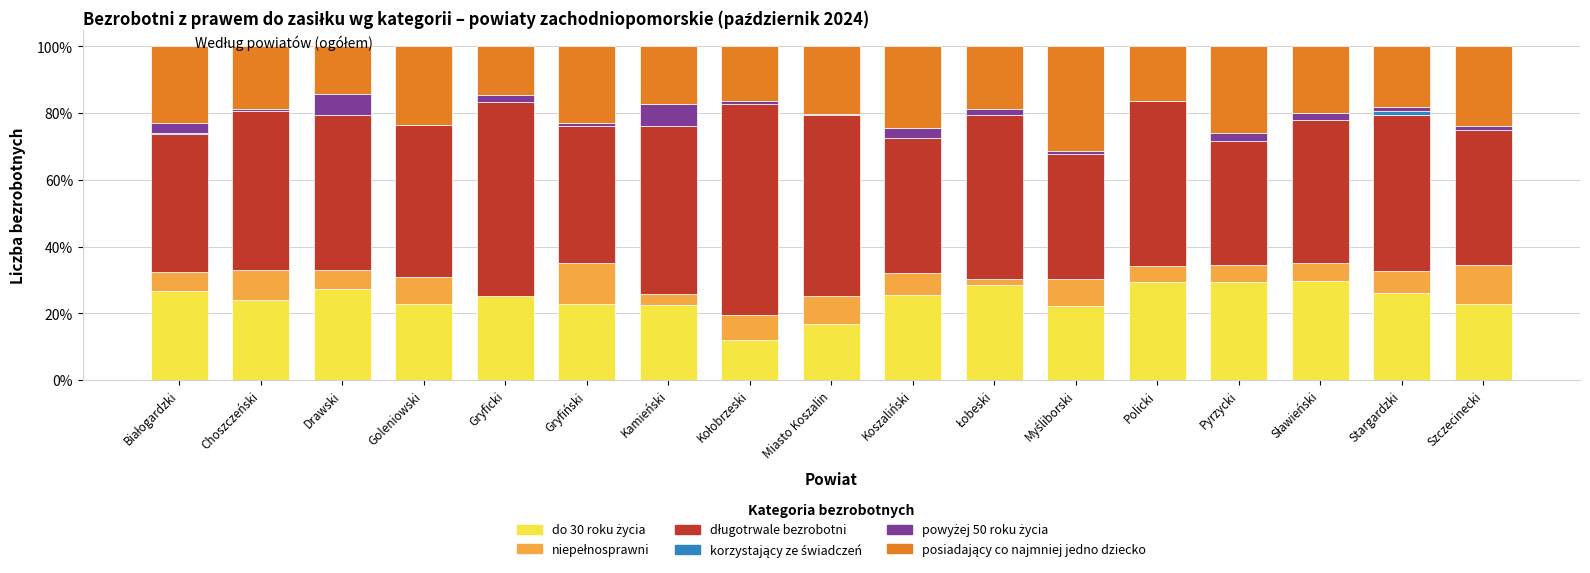

The korzystający ze świadczeń series shows 0.0 at Goleniowski. True or false?

True